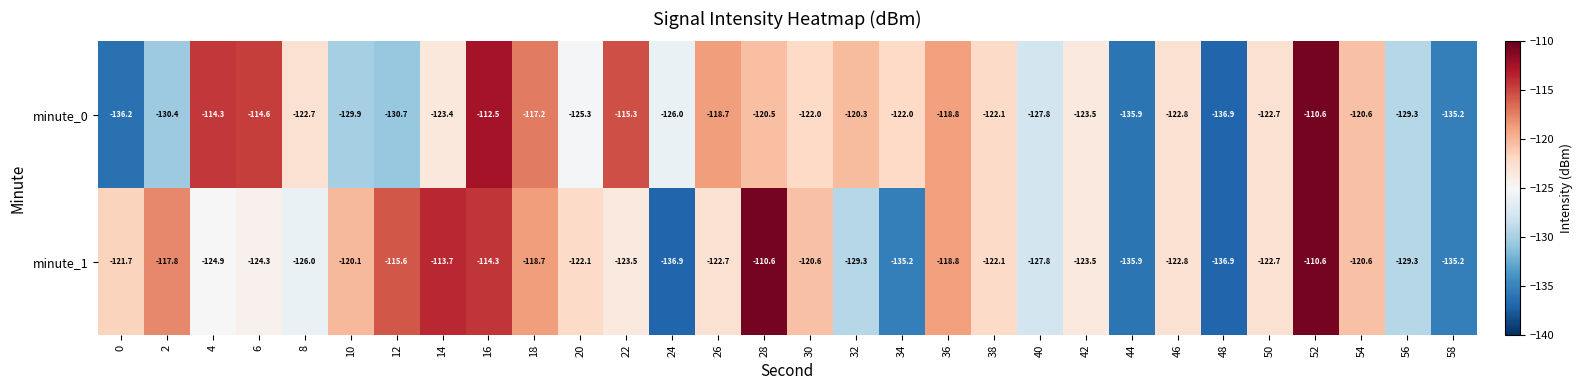

Is it true that minute_1 equals -38.1 at 50?

False